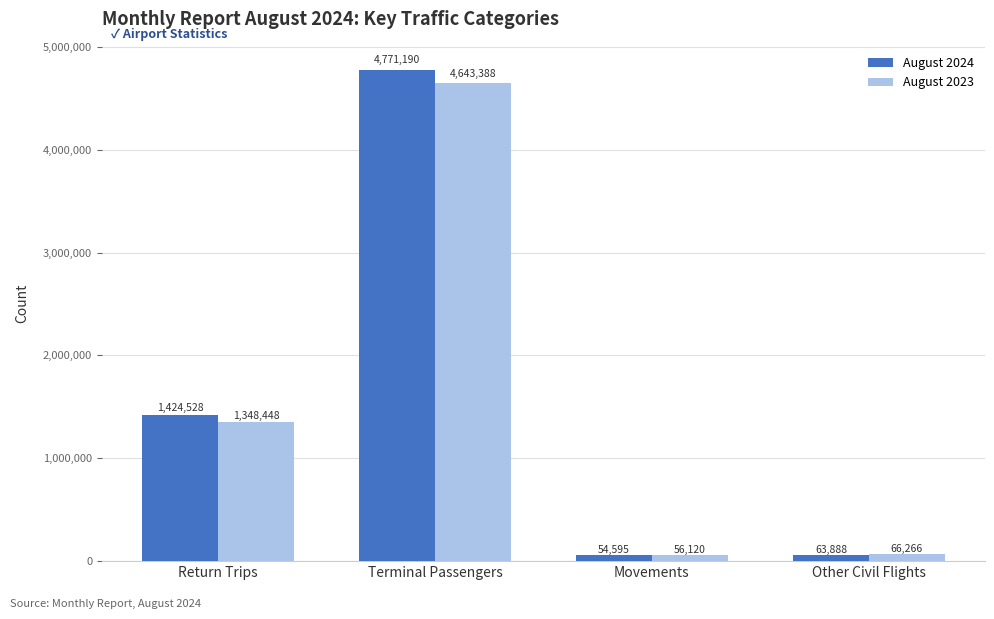

What is the sum of the August 2024 values at Other Civil Flights and Movements?

118483.0